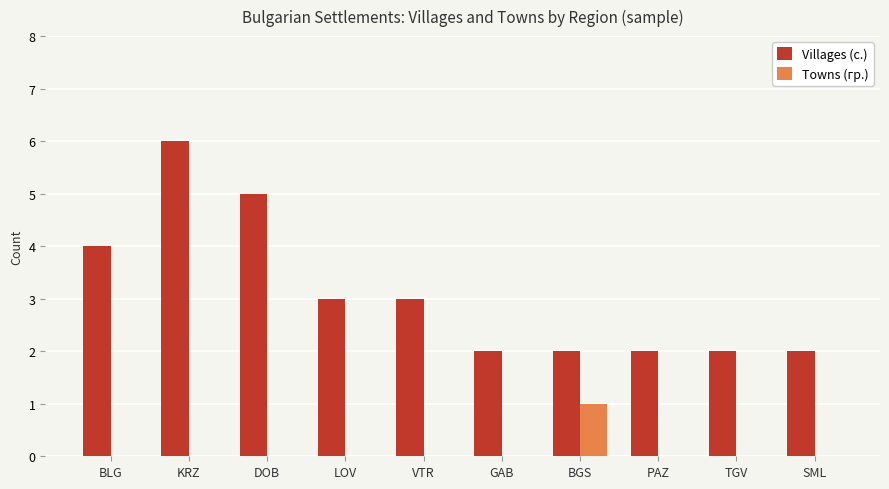

Which label corresponds to the largest value in the chart?

KRZ